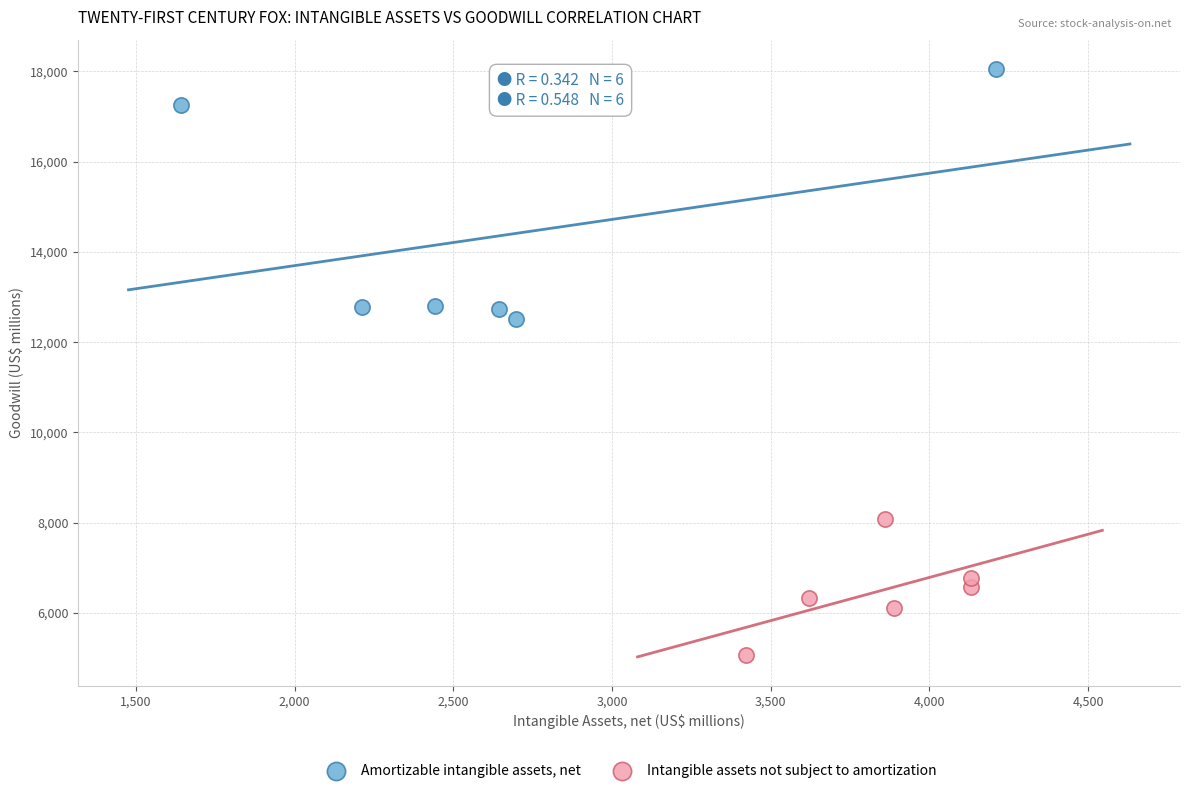

Which series has the largest Y range (max minus min)?

Amortizable intangible assets, net